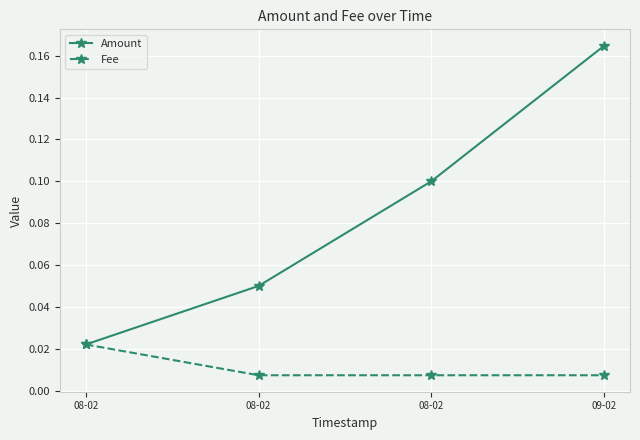

At which category is the sum across all series the highest?

09-02